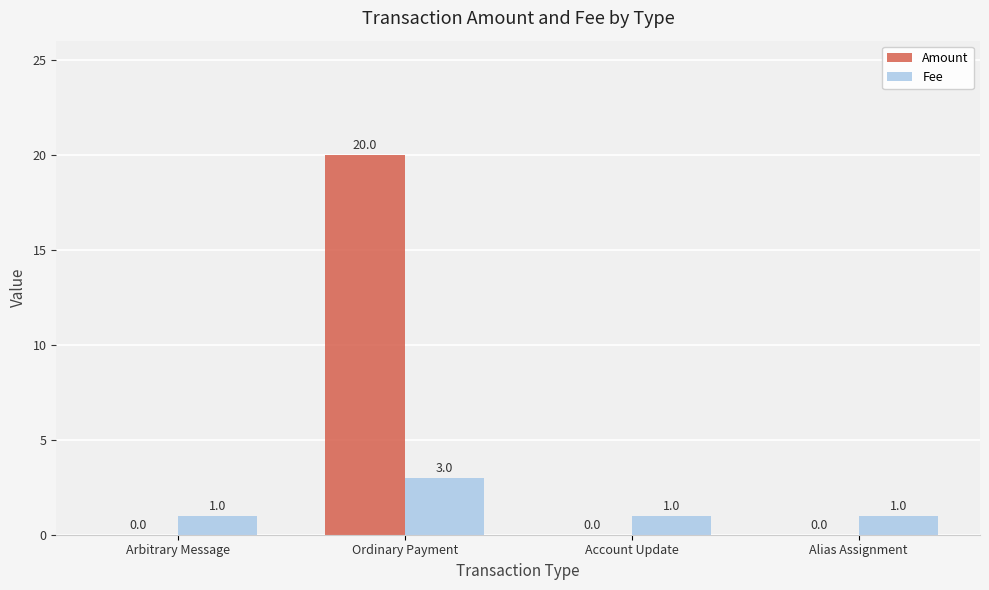

Between Ordinary Payment and Alias Assignment, which series saw the biggest shift?

Amount